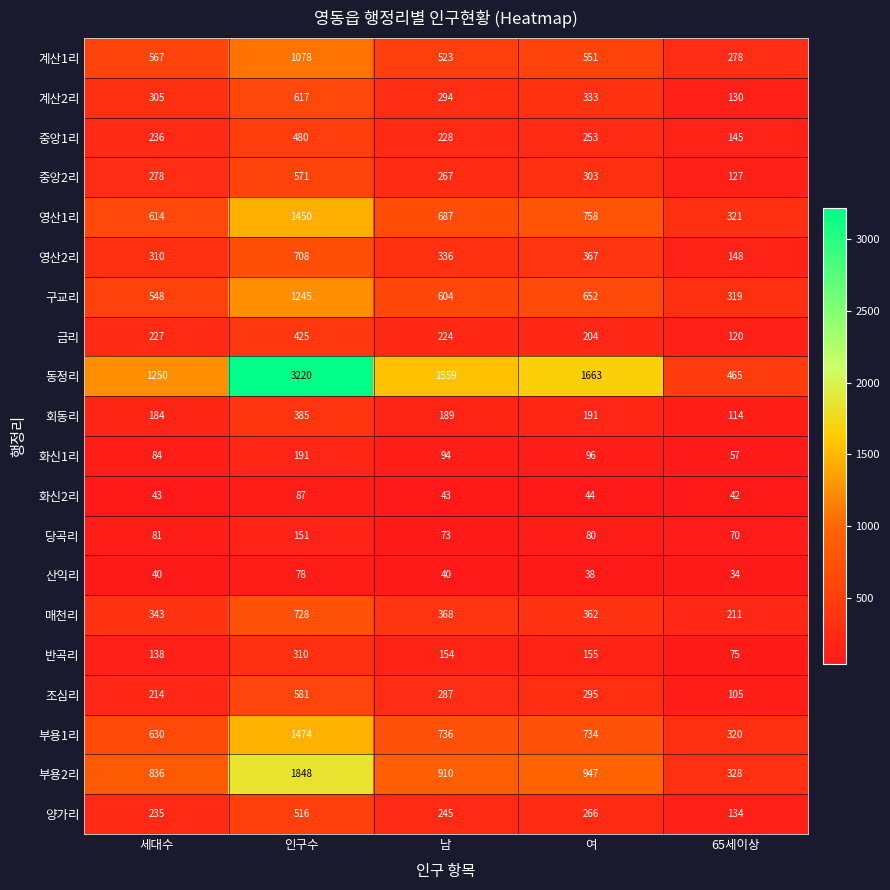

List the series in order of their peak value, highest first.

동정리, 부용2리, 부용1리, 영산1리, 구교리, 계산1리, 매천리, 영산2리, 계산2리, 조심리, 중앙2리, 양가리, 중앙1리, 금리, 회동리, 반곡리, 화신1리, 당곡리, 화신2리, 산익리